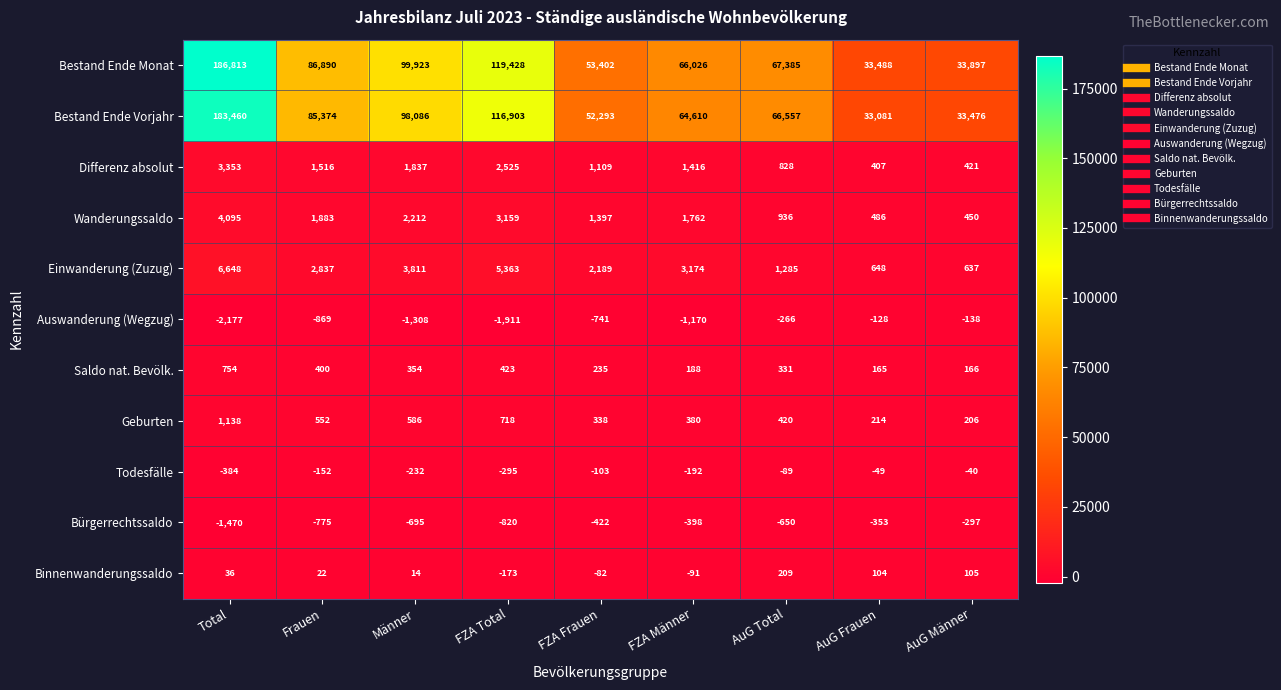

What is the difference between the highest and lowest values at FZA Total?

121339